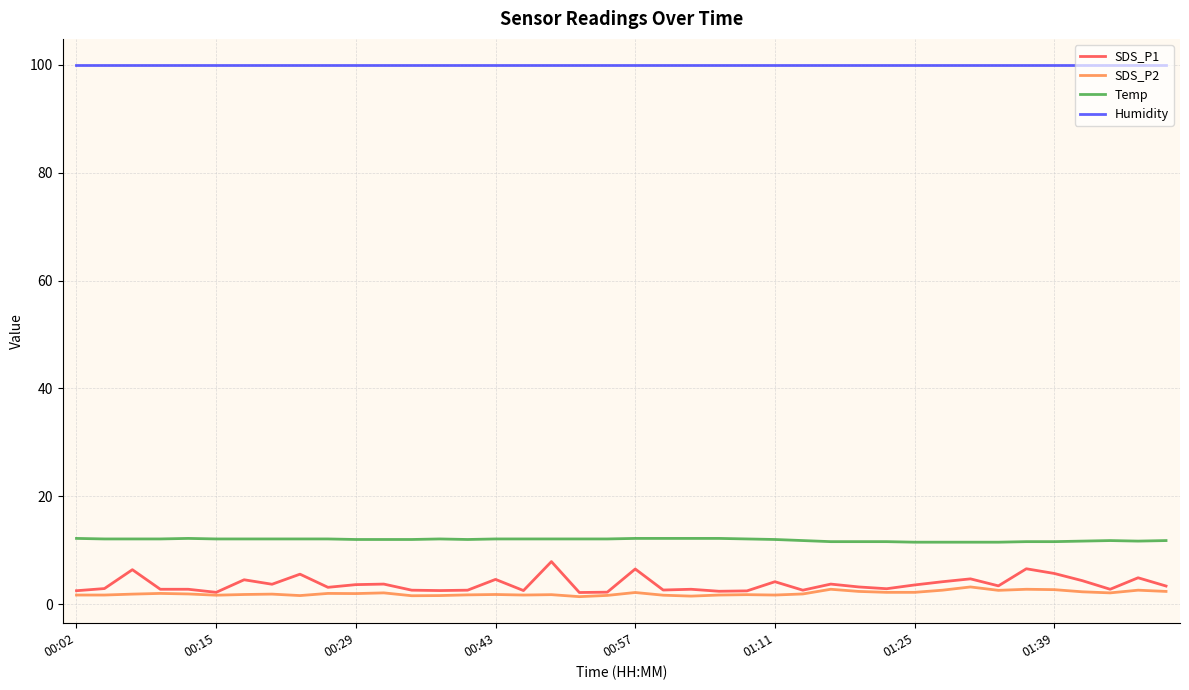

True or false: Humidity and Temp cross at least once.

False